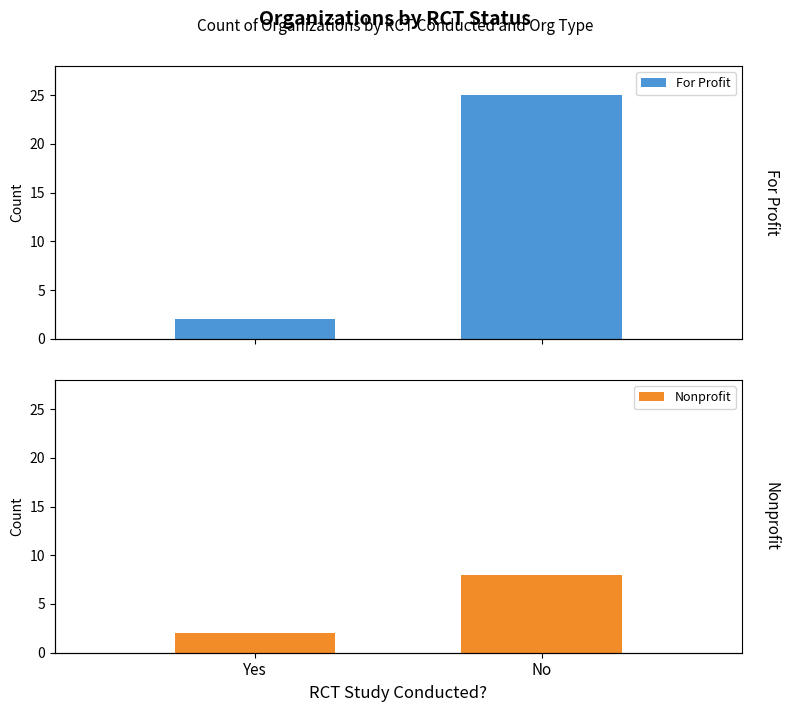

What is the average value of the Nonprofit series?

5